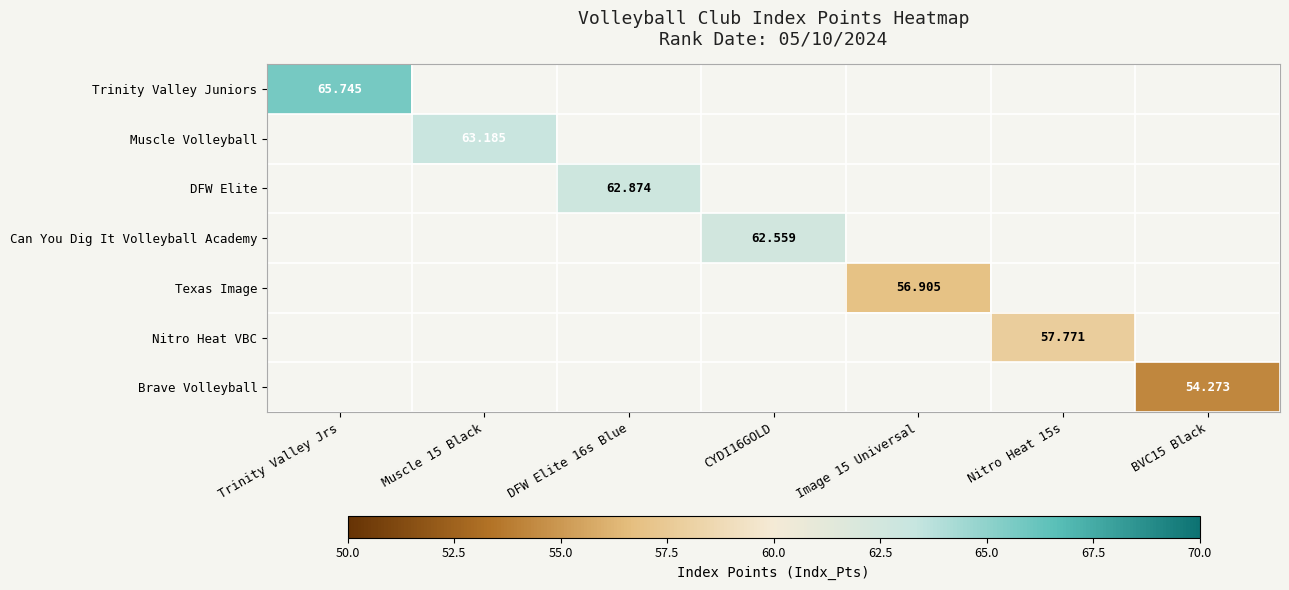

What is the highest value of the Trinity Valley Juniors series?

65.7